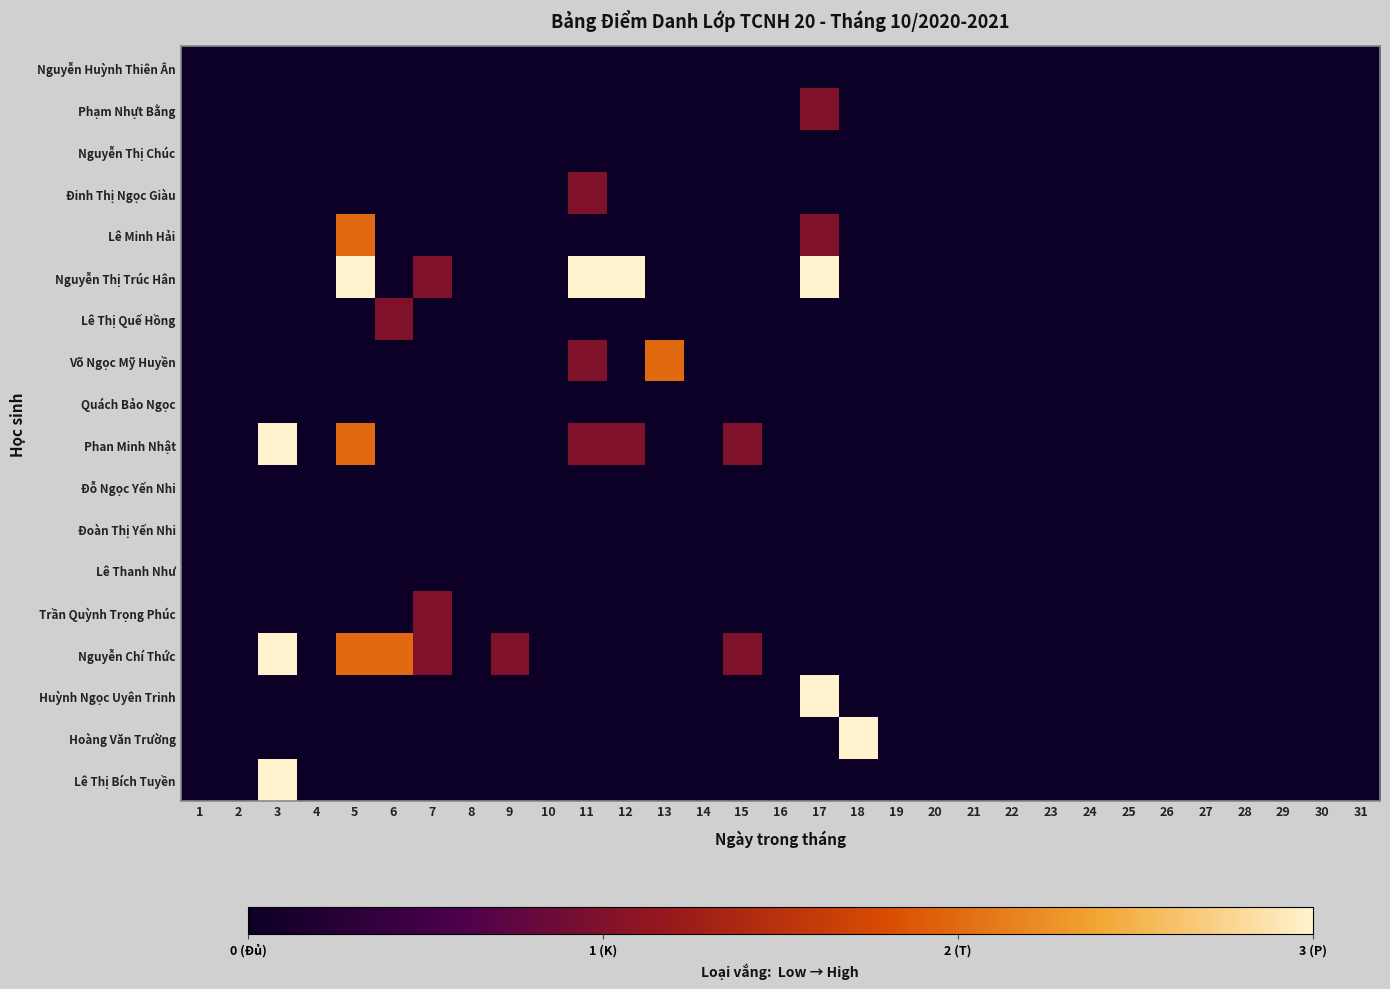

At 1, list the series in order from largest to smallest.

Nguyễn Huỳnh Thiên Ân, Phạm Nhựt Bằng, Nguyễn Thị Chúc, Đinh Thị Ngọc Giàu, Lê Minh Hải, Nguyễn Thị Trúc Hân, Lê Thị Quế Hồng, Võ Ngọc Mỹ Huyền, Quách Bảo Ngọc, Phan Minh Nhật, Đỗ Ngọc Yến Nhi, Đoàn Thị Yến Nhi, Lê Thanh Như, Trần Quỳnh Trọng Phúc, Nguyễn Chí Thức, Huỳnh Ngọc Uyên Trinh, Hoàng Văn Trường, Lê Thị Bích Tuyền